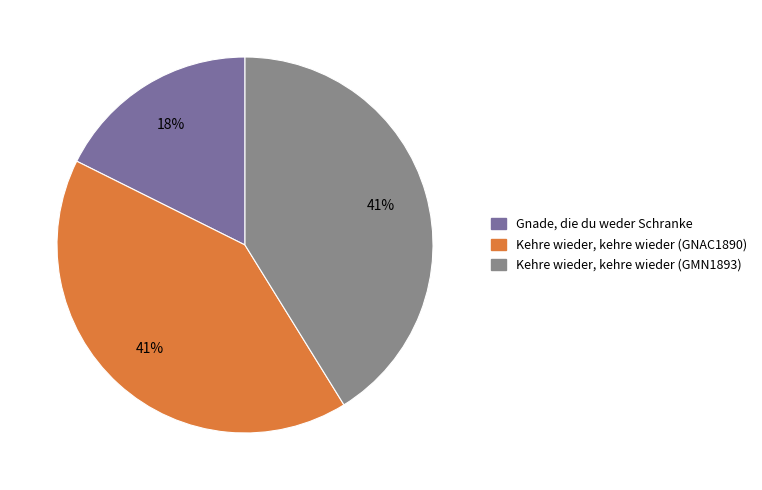

What is the smallest slice in the pie chart?

Gnade, die du weder Schranke